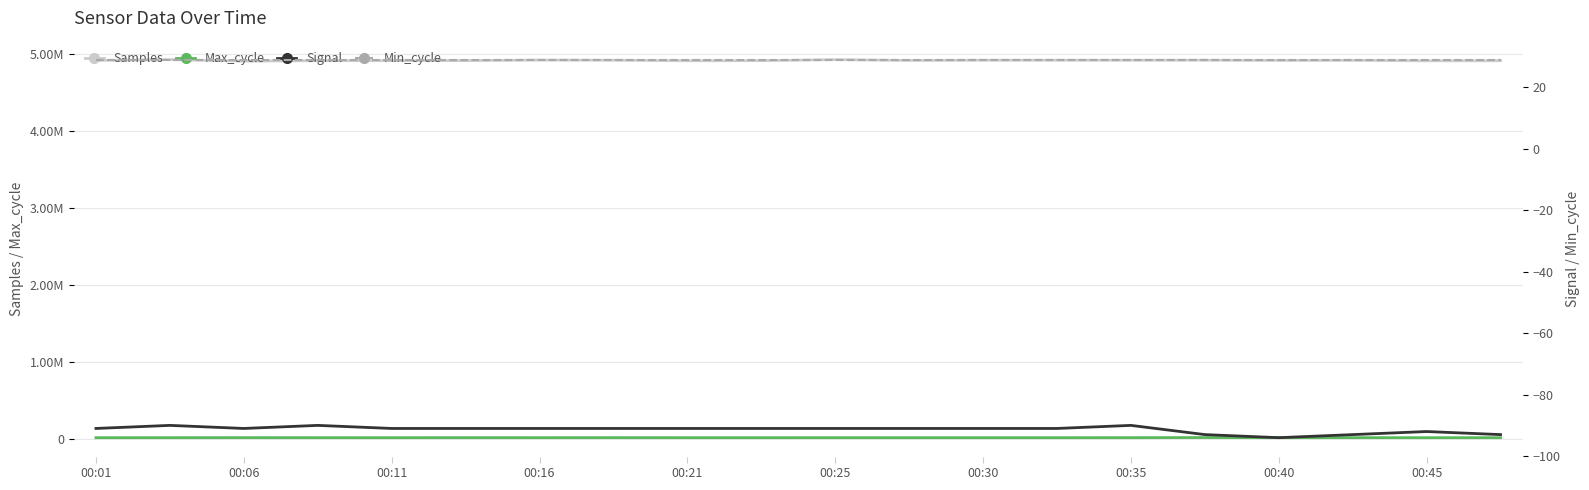

Is the value of Samples at 00:01 greater than the value of Signal at 00:35?

Yes